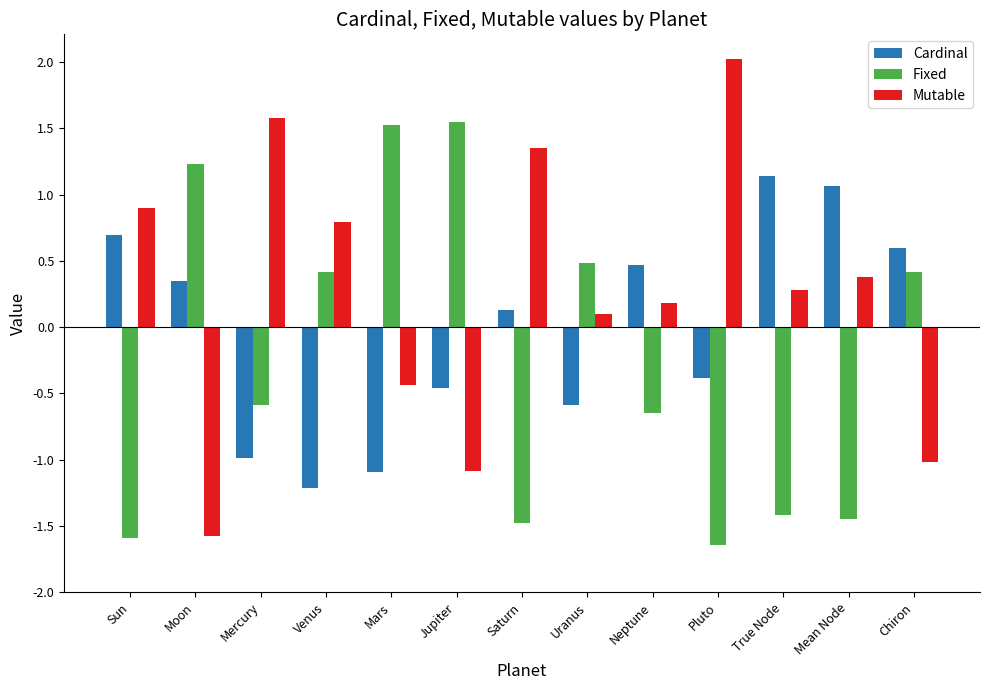

Which series has the largest range (max minus min)?

Mutable